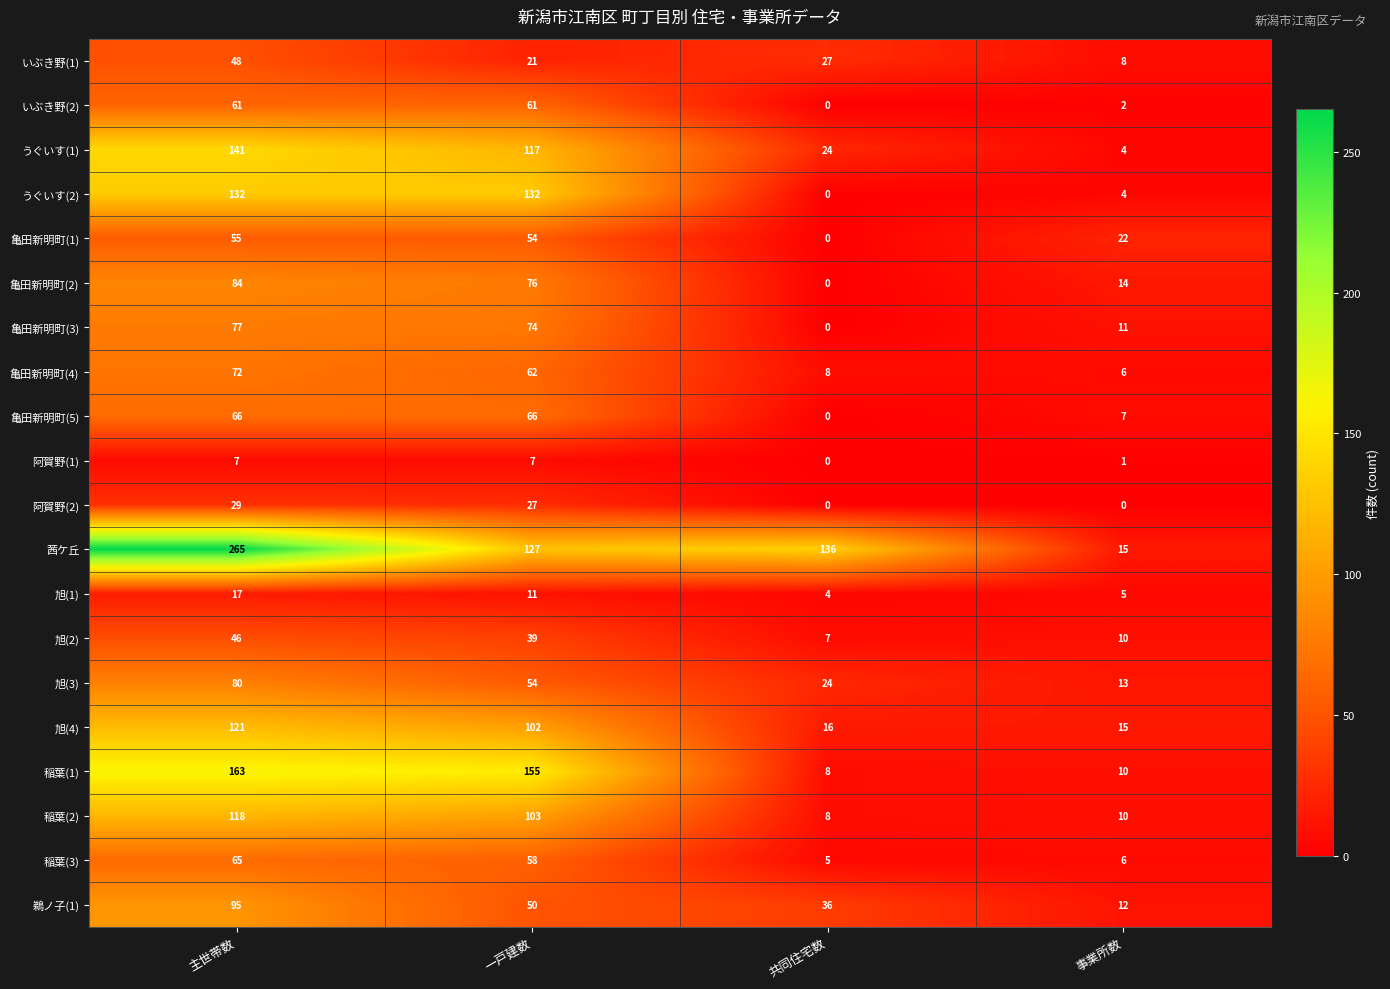

Which series changed the most between 主世帯数 and 共同住宅数?

稲葉(1)